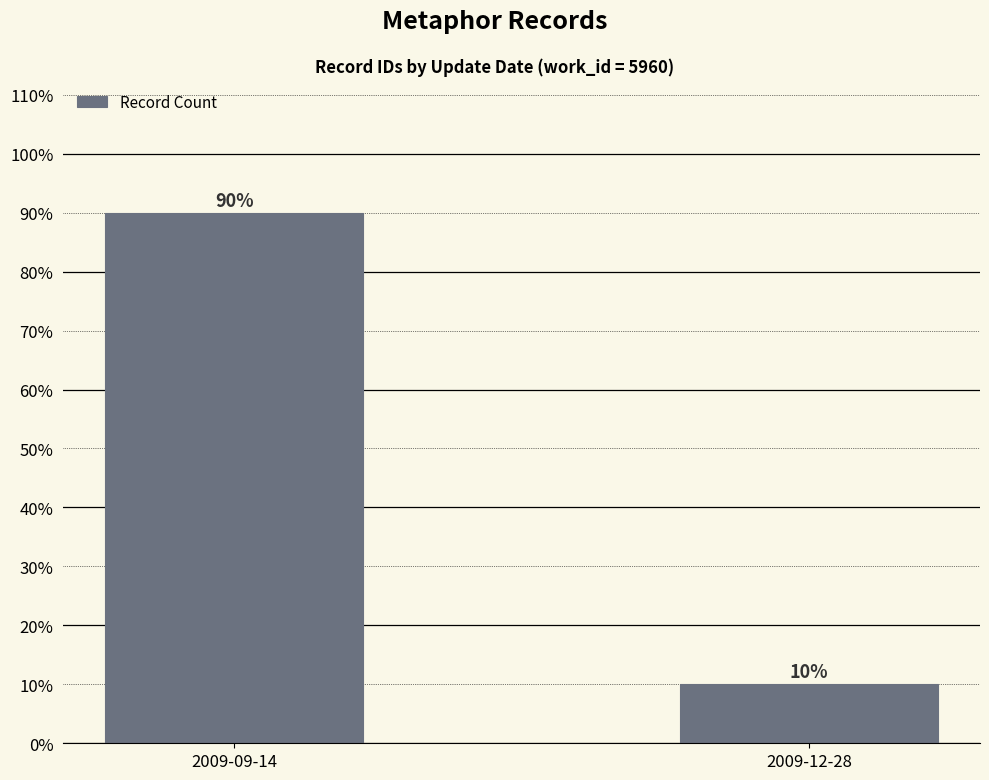

What is the label of the 1st bar from the right?

2009-12-28